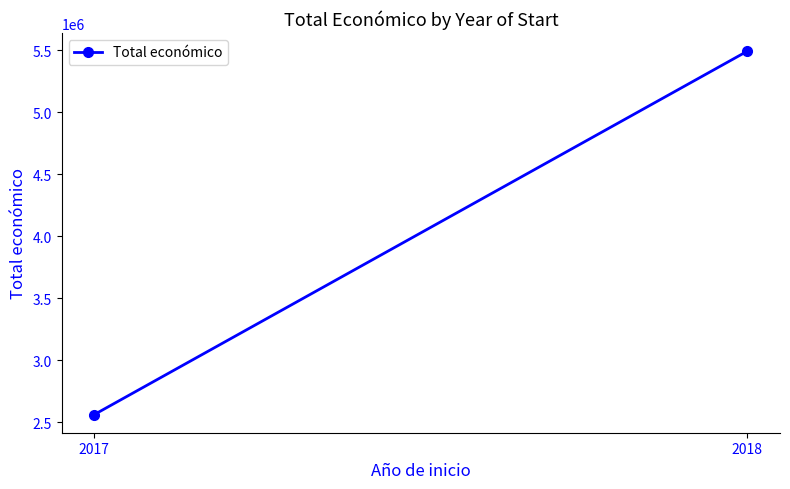

What is the smallest value displayed?

2561158